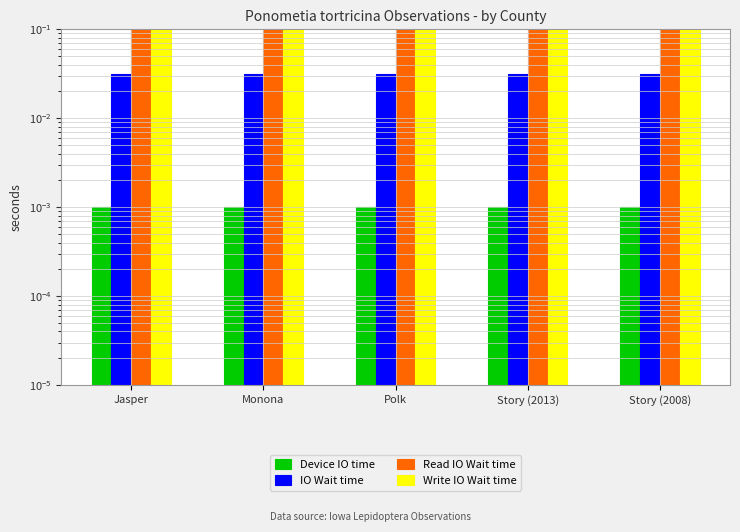

What position from the right is Story (2008)?

1